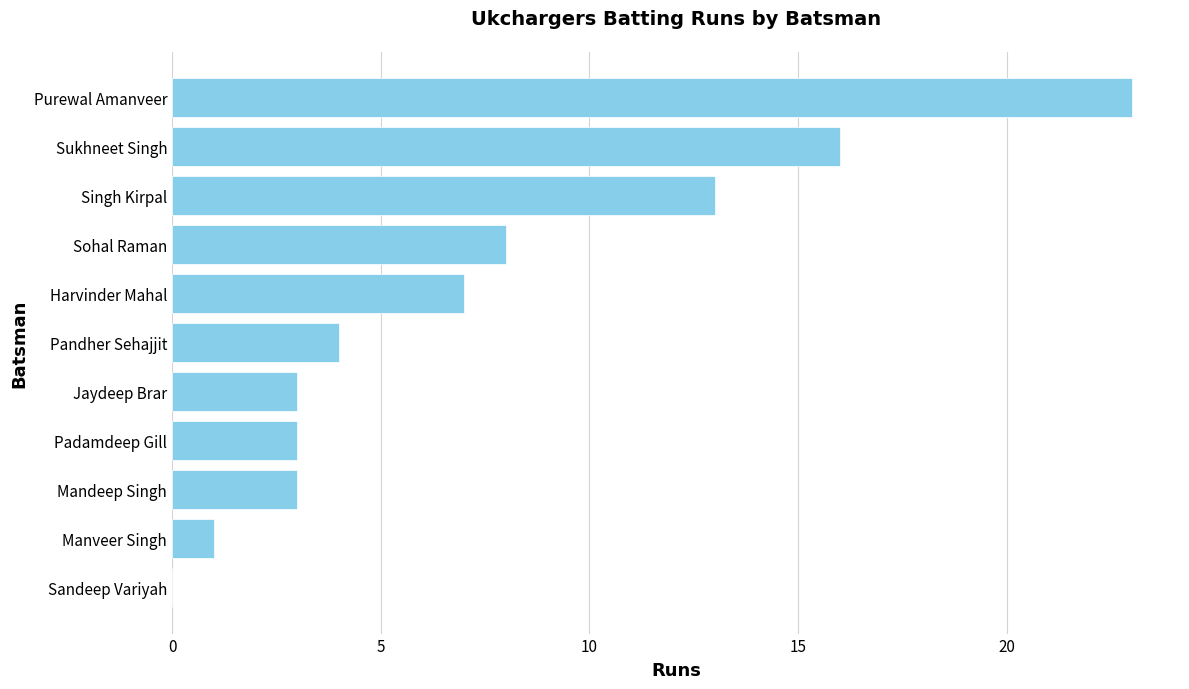

How many distinct data groups are displayed?

1